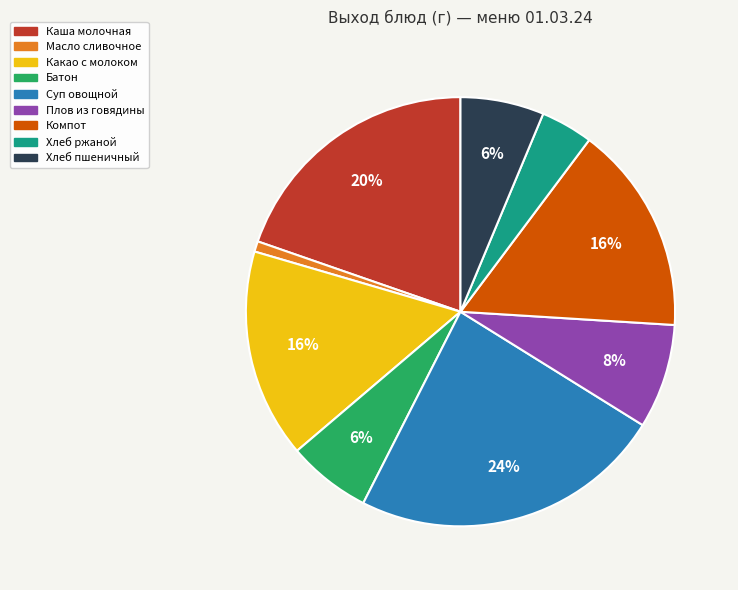

Does any single category account for the majority?

No